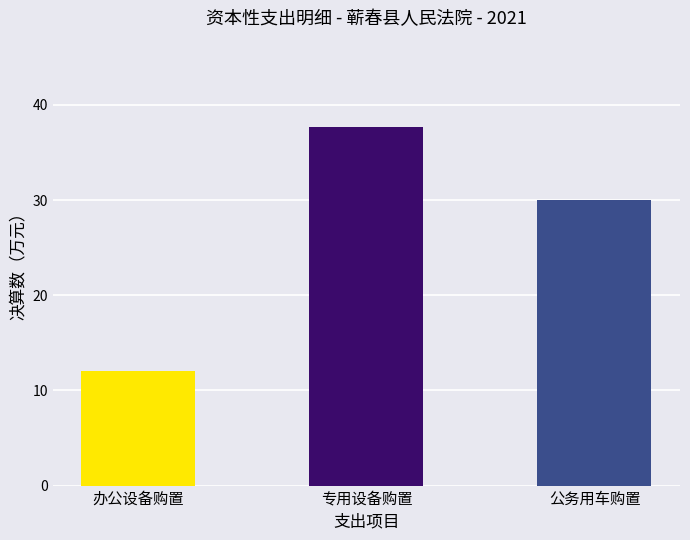

What is the label of the 2nd bar from the left?

专用设备购置